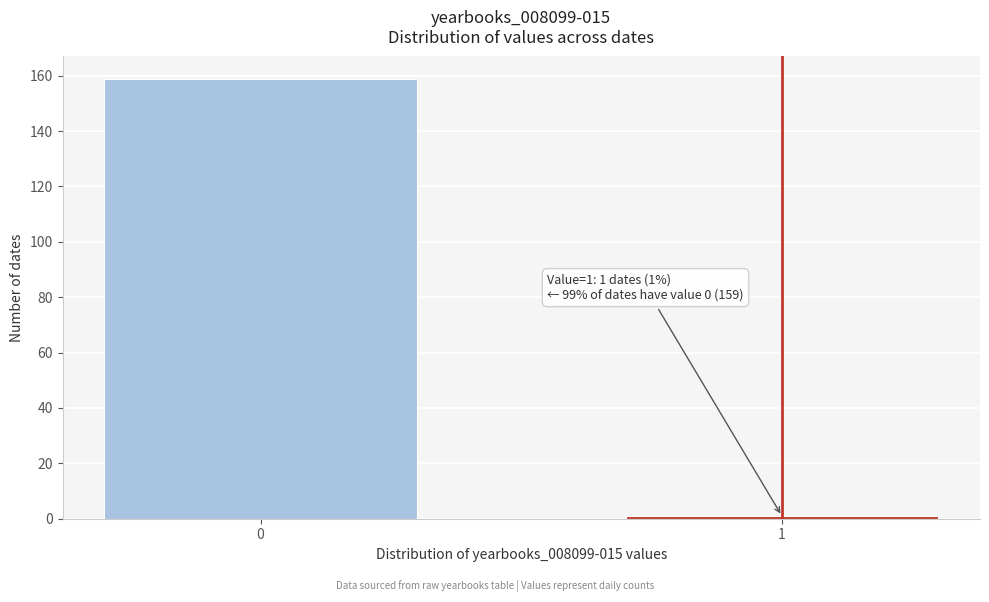

Reading left to right, what are all the values shown in this chart?

0=159	1=1